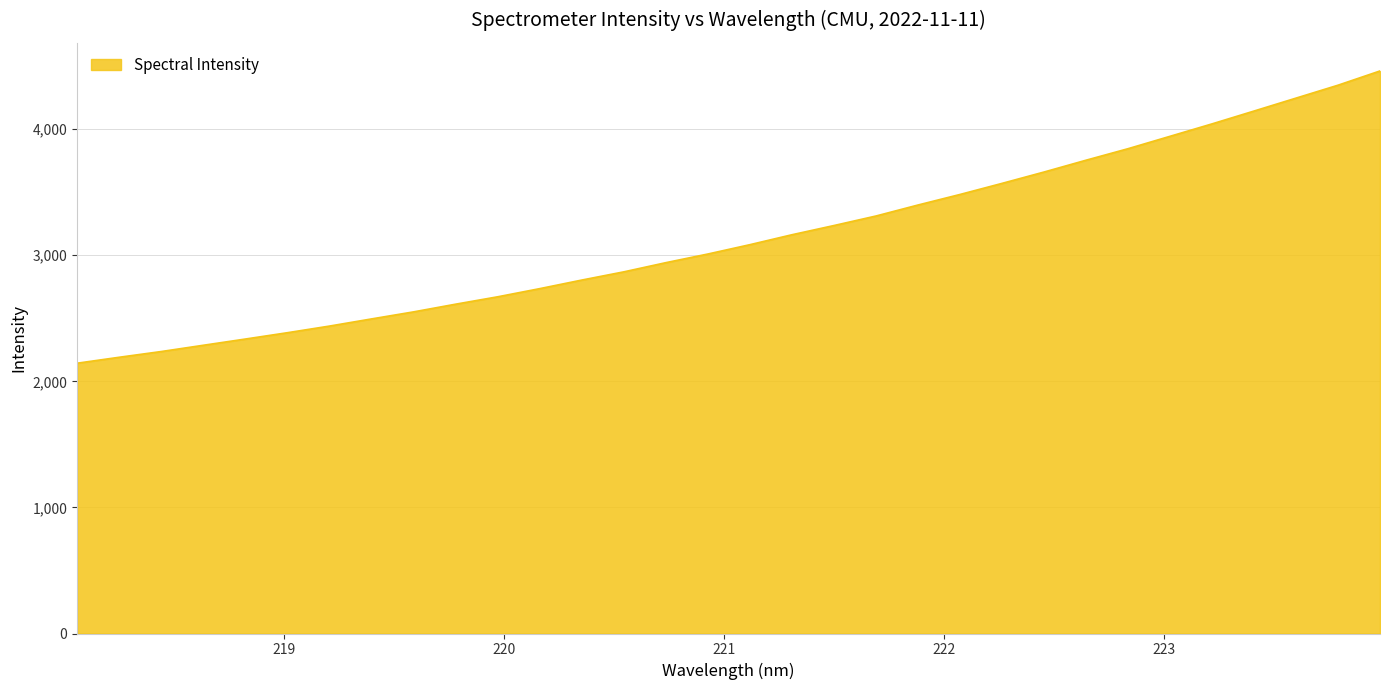

What is the minimum value shown in the chart?

2144.0